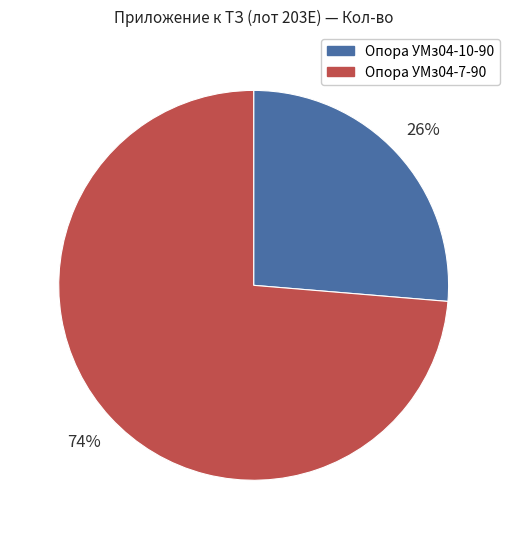

To the nearest percent, what is the average slice percentage?

50%